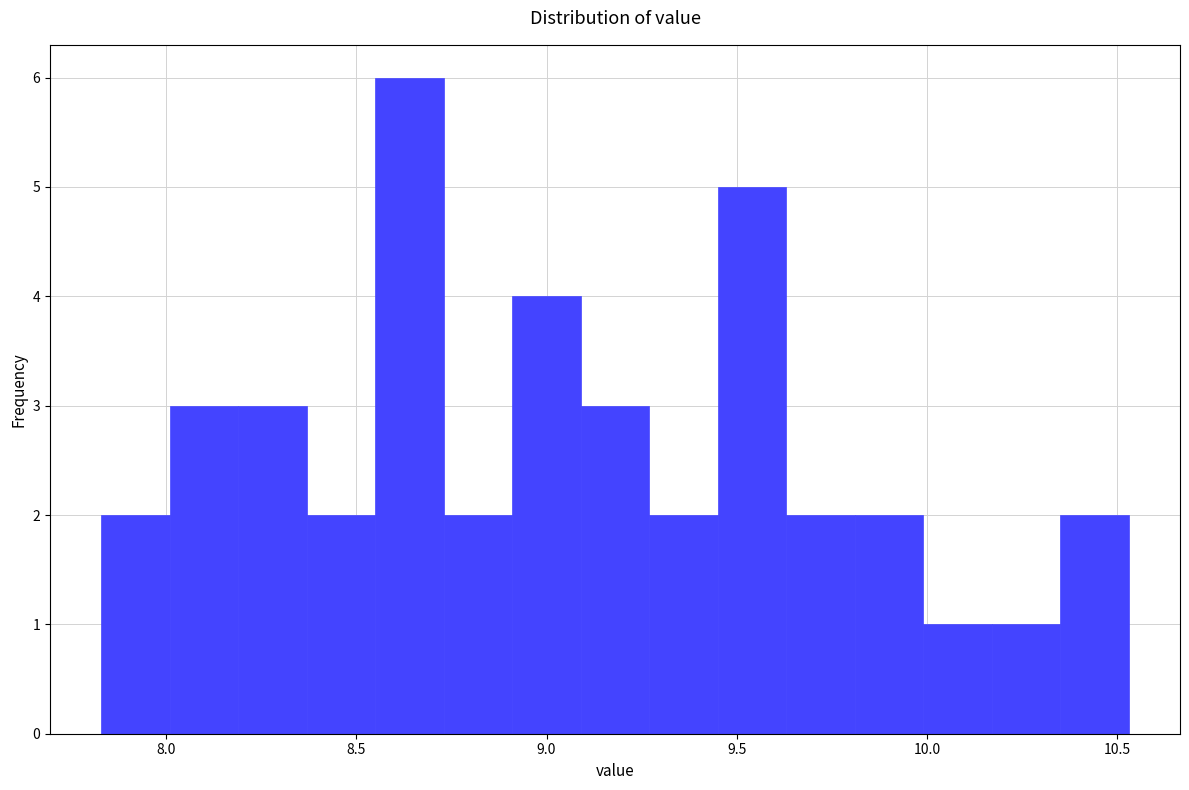

Read against the x-axis, roughly where is the centre of the tallest bar?

8.65